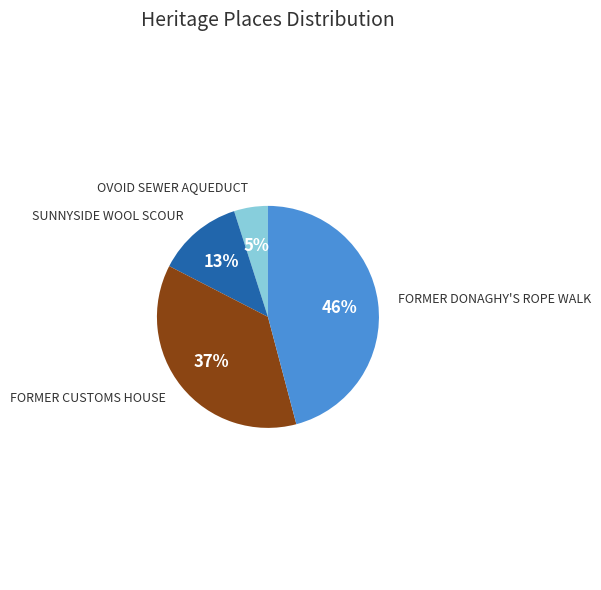

Is there any slice that represents more than half of the pie?

No